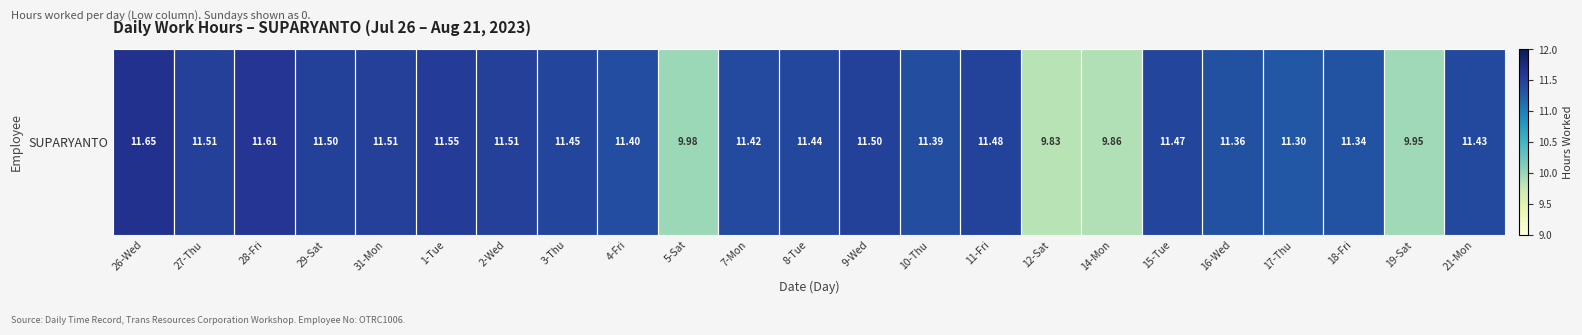

True or false: the data shows 11.4 at 3-Thu.

True